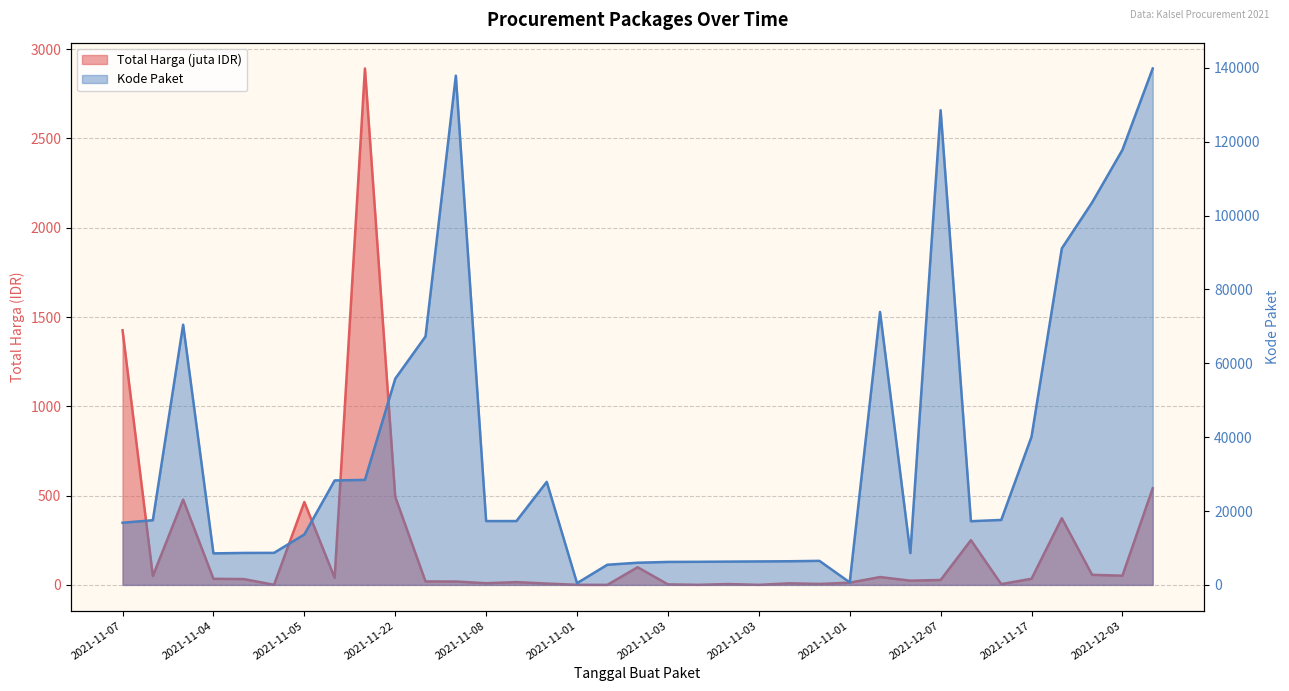

The value of Kode Paket at 2021-12-03 is 117783.0. True or false?

True